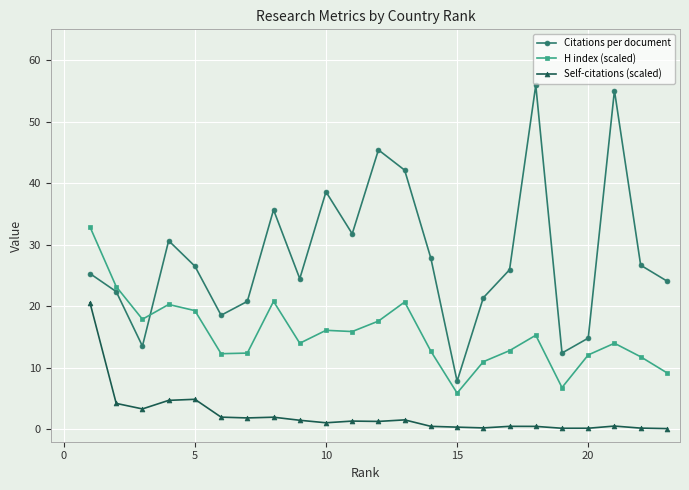

What are all the series names shown in the legend?

Citations per document, H index (scaled), Self-citations (scaled)